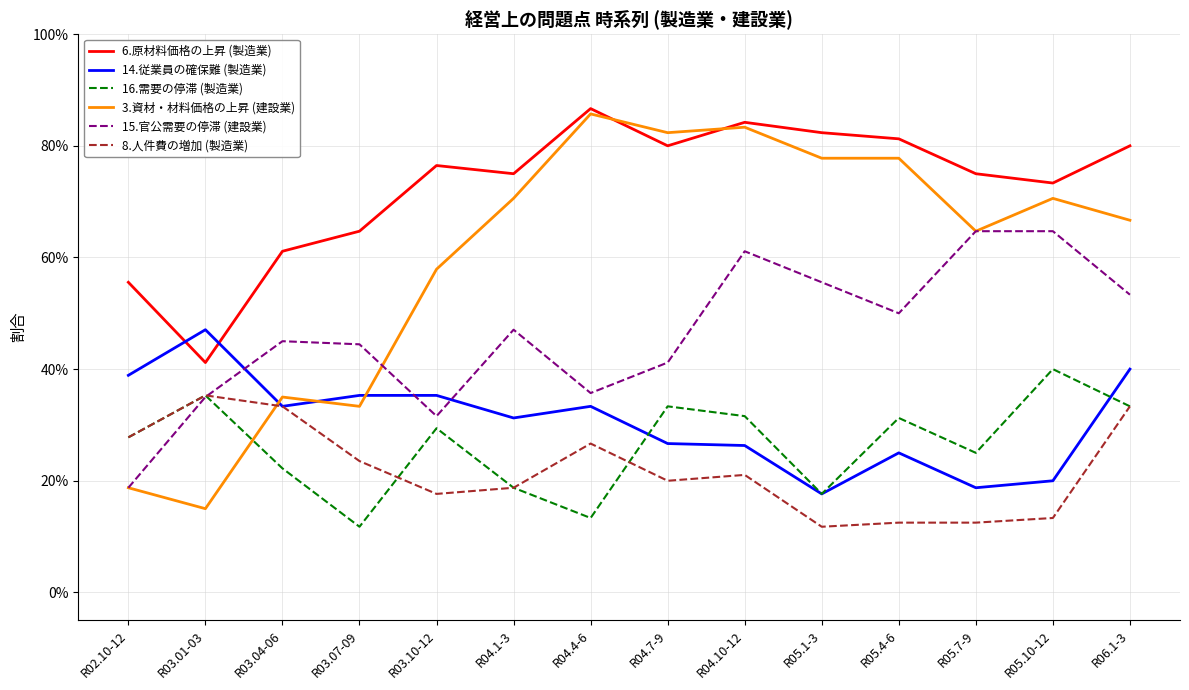

What is the average value of the 16.需要の停滞 (製造業) series?

0.3